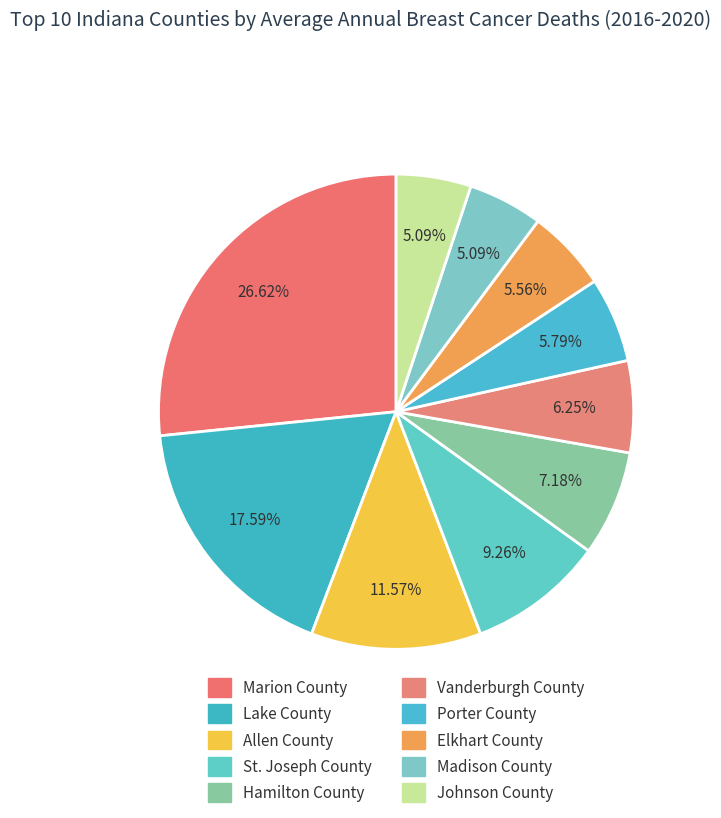

To the nearest percent, what is the average slice percentage?

10%